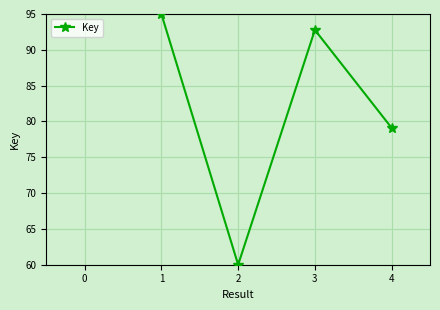

What is the value of the 3rd point from the left?

92.8